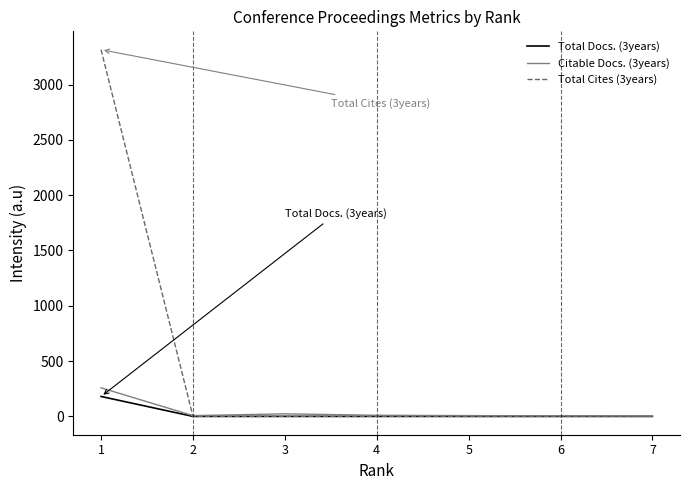

Which series has the largest total across all categories?

Total Cites (3years)